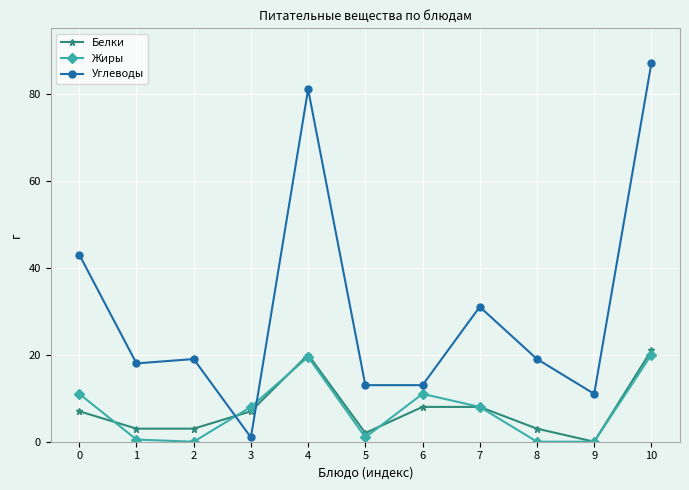

Which series has the largest total across all categories?

Углеводы